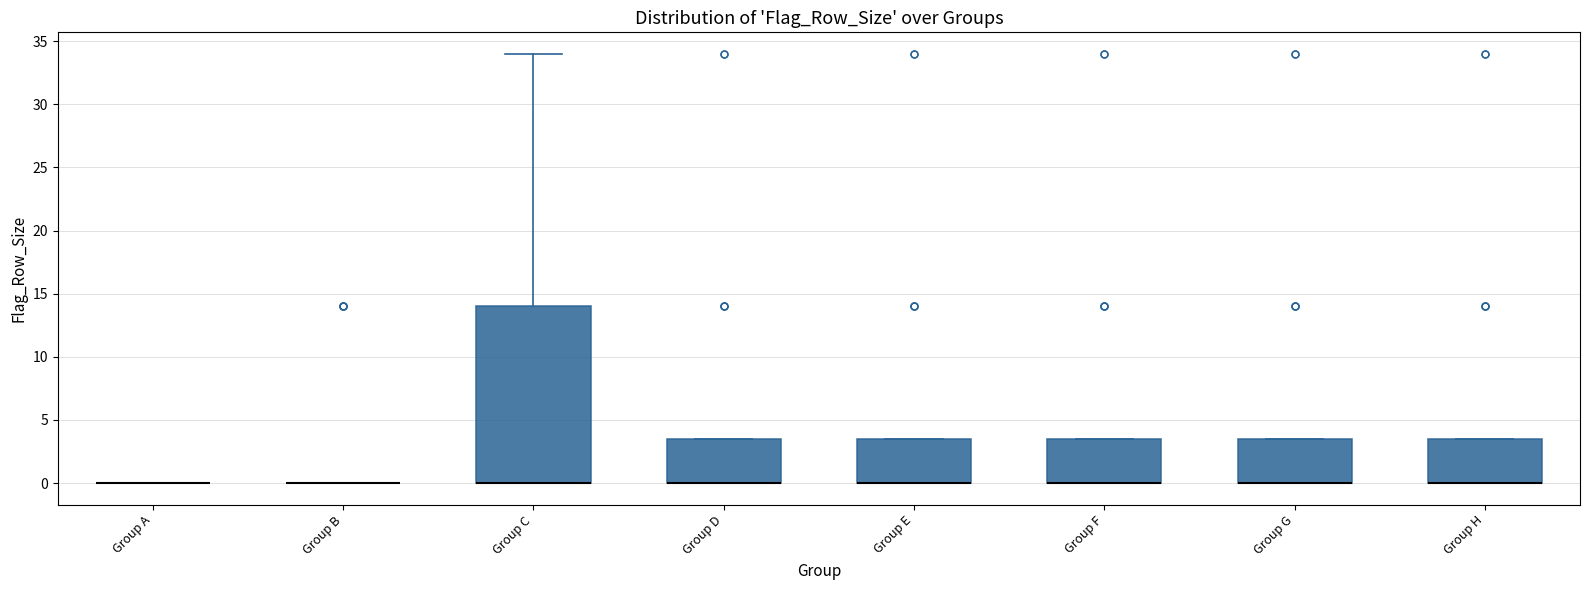

Reading left to right, transcribe this box plot: for each box, give where its median line is, the range the box spans, and where its two whiskers end, as read against the y-axis. The values are not printed on the chart, so give them approximately, as read against the axis.

Group A: box collapsed to a line at 0.0, whiskers 0.0 to 0.0
Group B: box collapsed to a line at 0.0, whiskers 0.0 to 0.0
Group C: median 0.0 (drawn on the box's lower edge), box 0.0 to 14.0, whiskers 0.0 to 34.0
Group D: median 0.0 (drawn on the box's lower edge), box 0.0 to 3.5, whiskers 0.0 to 3.5
Group E: median 0.0 (drawn on the box's lower edge), box 0.0 to 3.5, whiskers 0.0 to 3.5
Group F: median 0.0 (drawn on the box's lower edge), box 0.0 to 3.5, whiskers 0.0 to 3.5
Group G: median 0.0 (drawn on the box's lower edge), box 0.0 to 3.5, whiskers 0.0 to 3.5
Group H: median 0.0 (drawn on the box's lower edge), box 0.0 to 3.5, whiskers 0.0 to 3.5